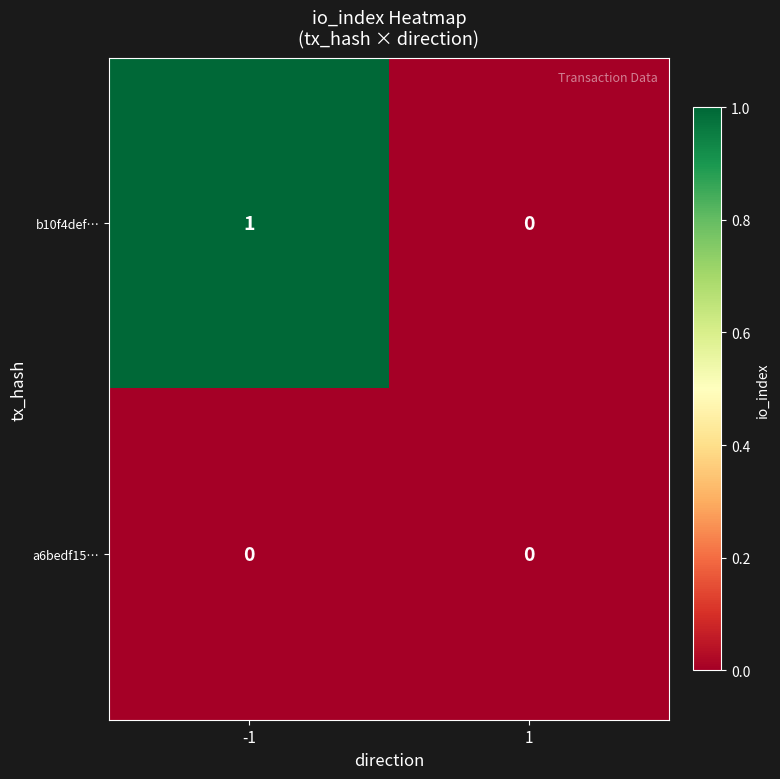

Rank the series by their maximum value, from lowest to highest.

a6bedf15…, b10f4def…